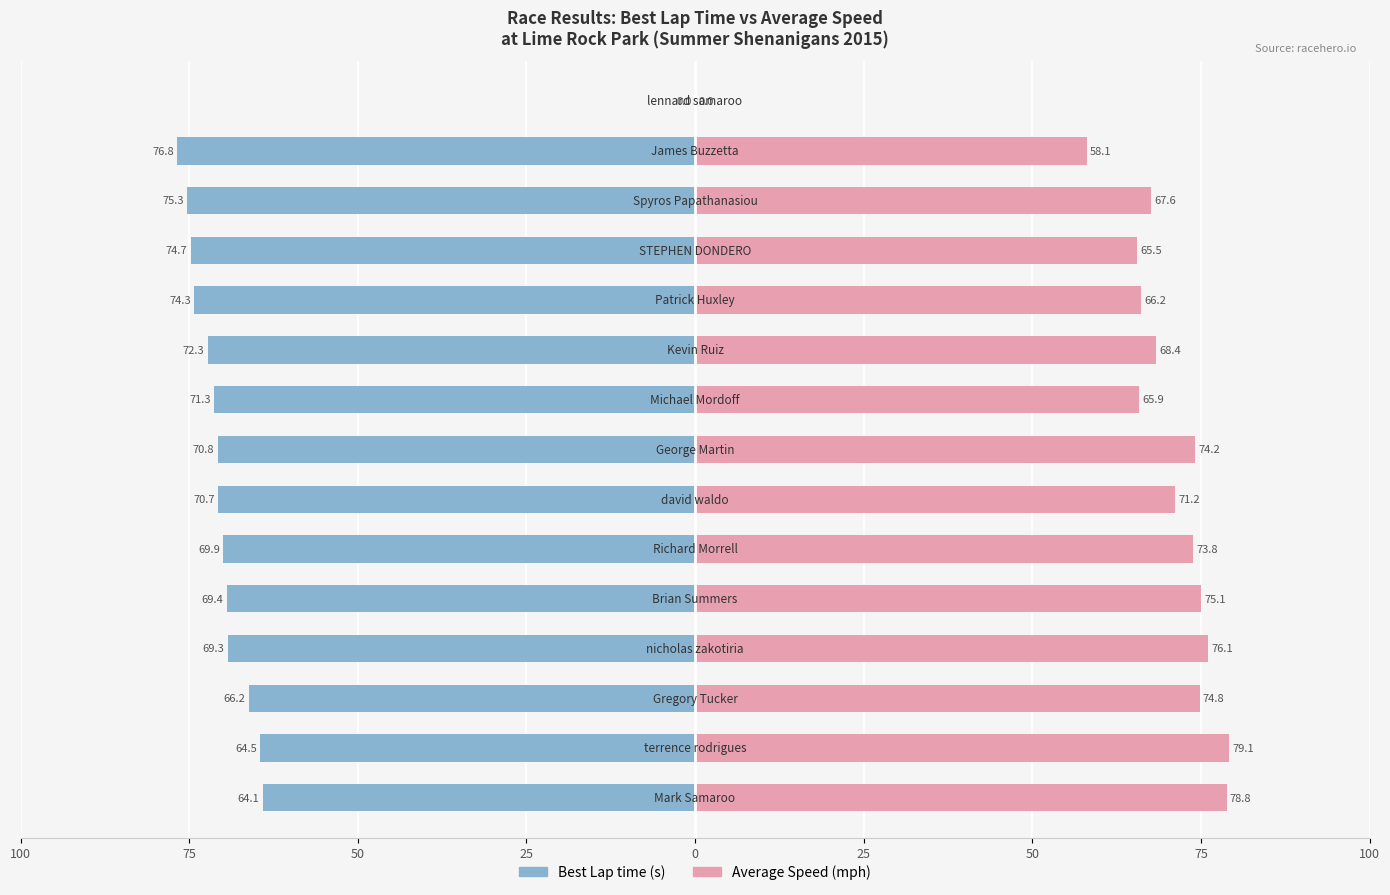

True or false: Best Lap time has a value of -43.0 at 9.

False